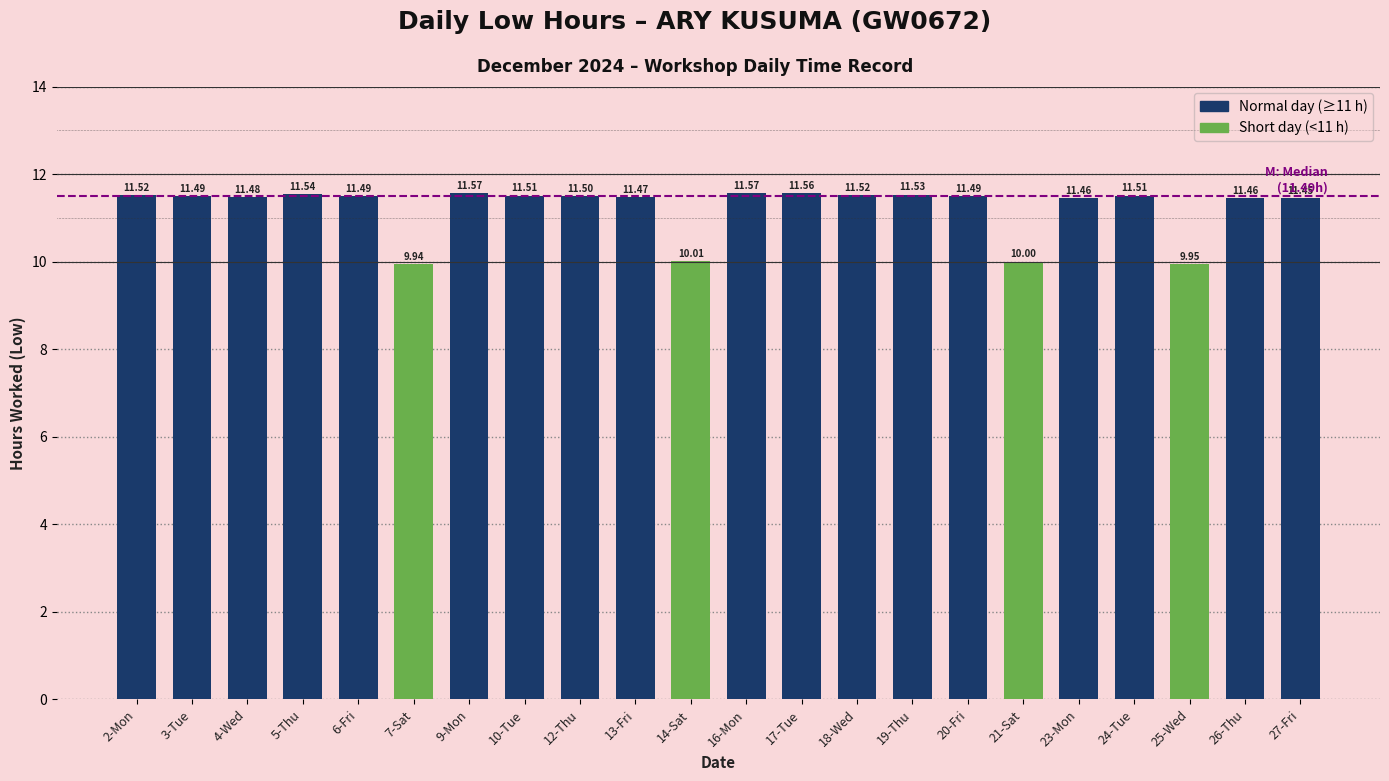

What value does the data have at 6-Fri?

11.5